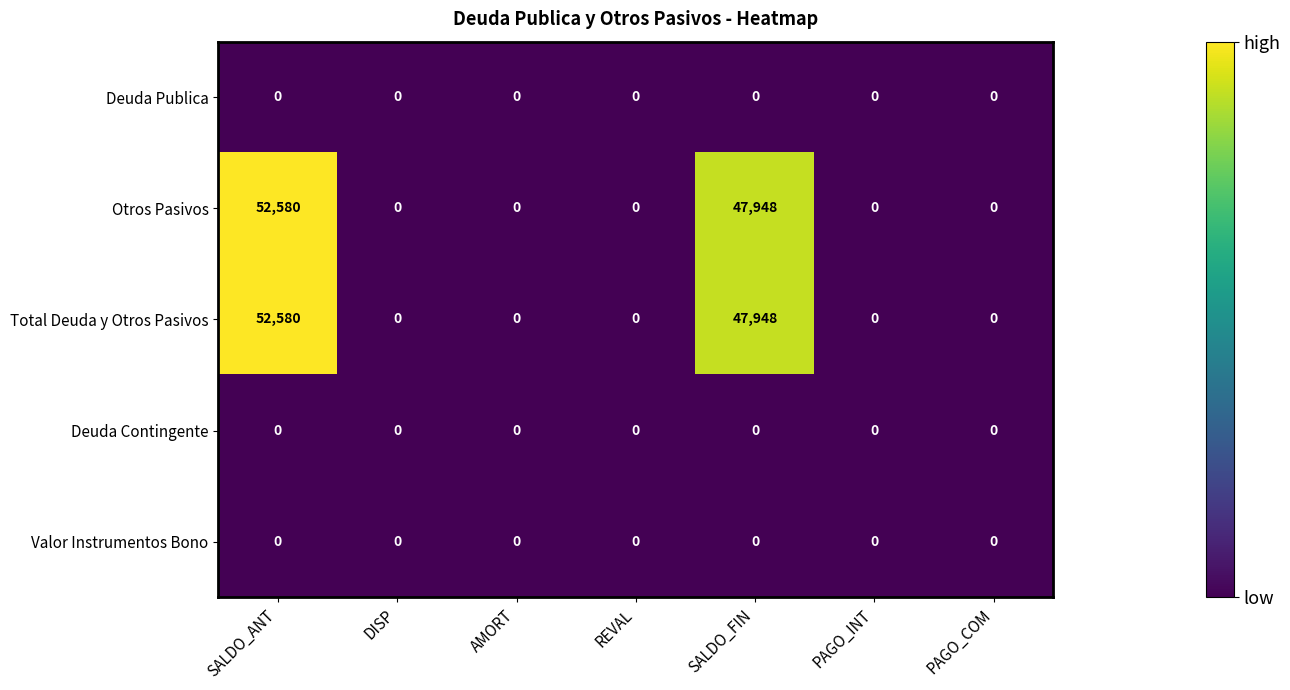

What is the difference between the maximum and second lowest values in the Otros Pasivos series?

52580